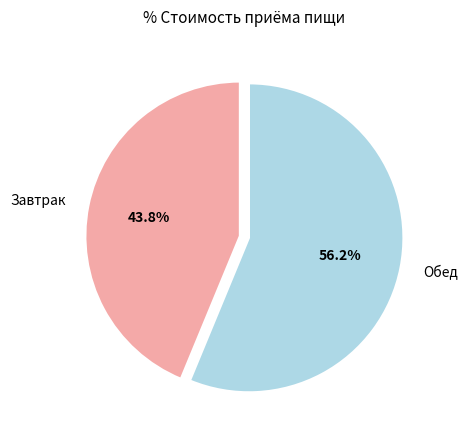

To the nearest percent, what portion does Обед represent?

56%